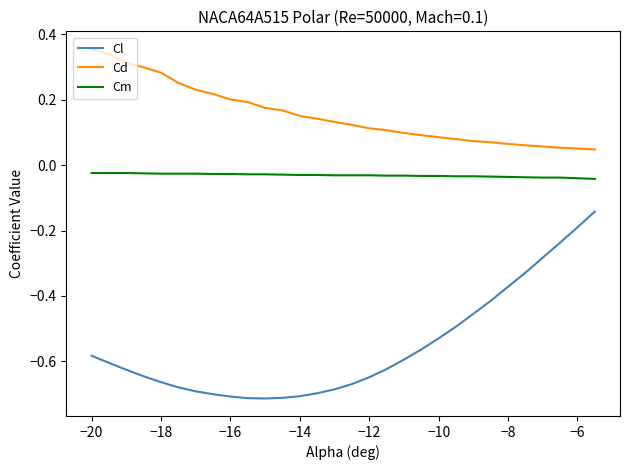

What is the difference between the maximum and minimum values in the Cl series?

0.6